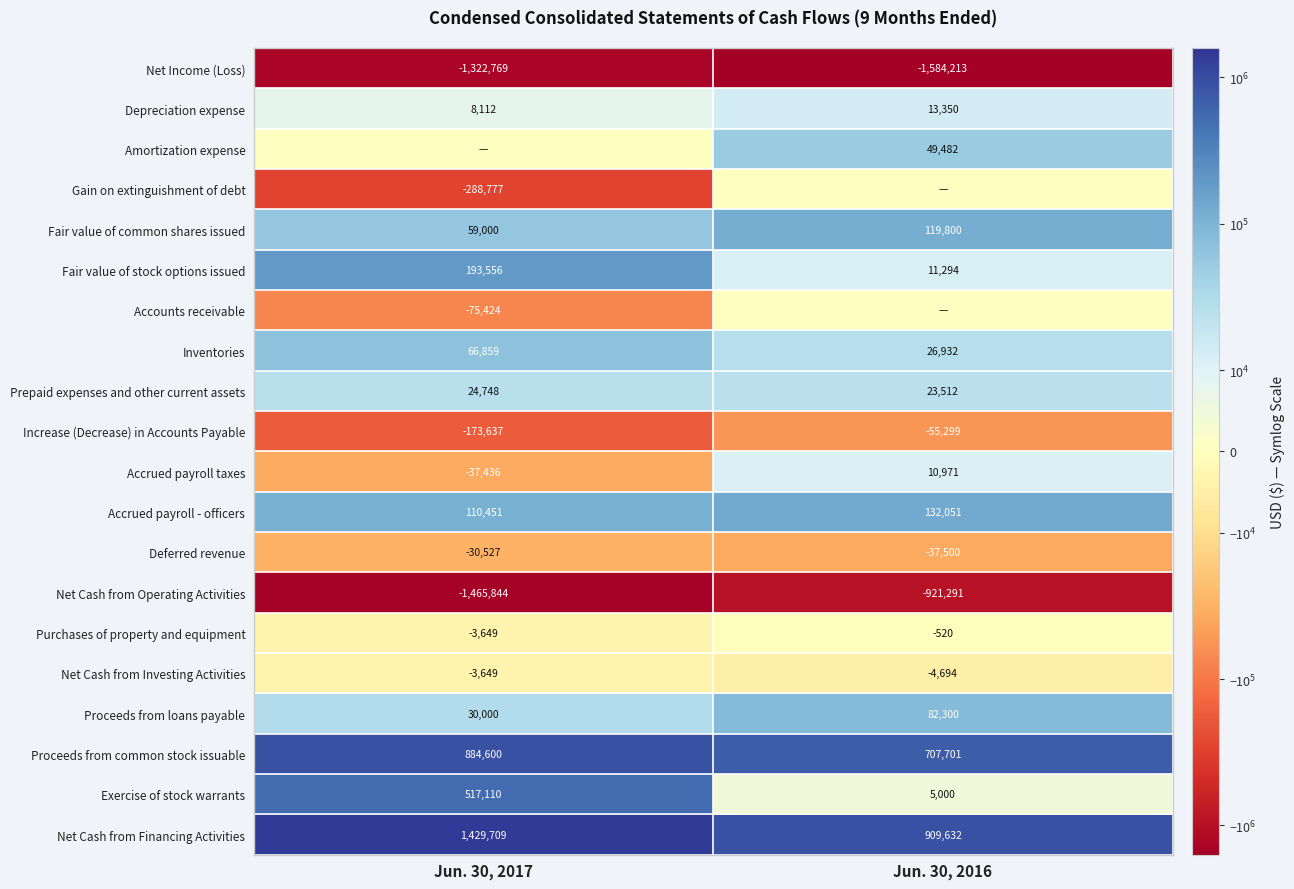

What is the difference between the Proceeds from common stock issuable values at Jun. 30, 2016 and Jun. 30, 2017?

176899